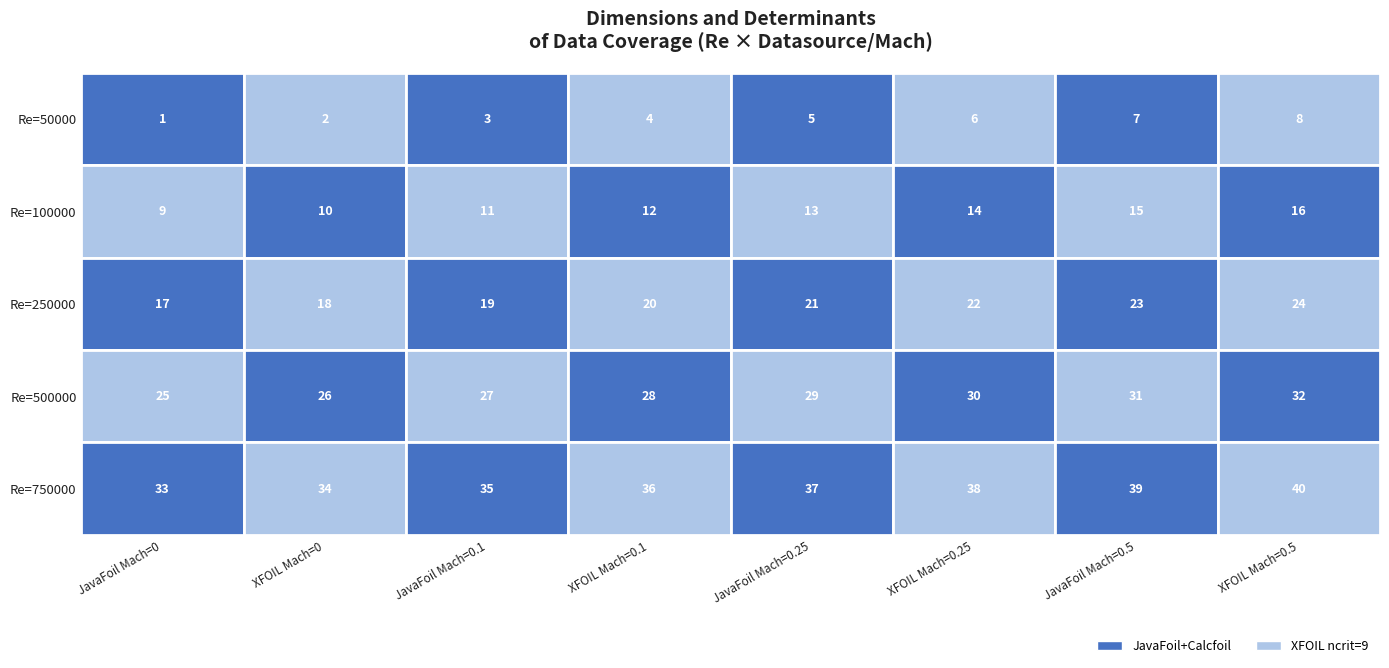

Reading right to left, transcribe all the data shown in this chart.

50000: 8	7	6	5	4	3	2	1
100000: 16	15	14	13	12	11	10	9
250000: 24	23	22	21	20	19	18	17
500000: 32	31	30	29	28	27	26	25
750000: 40	39	38	37	36	35	34	33